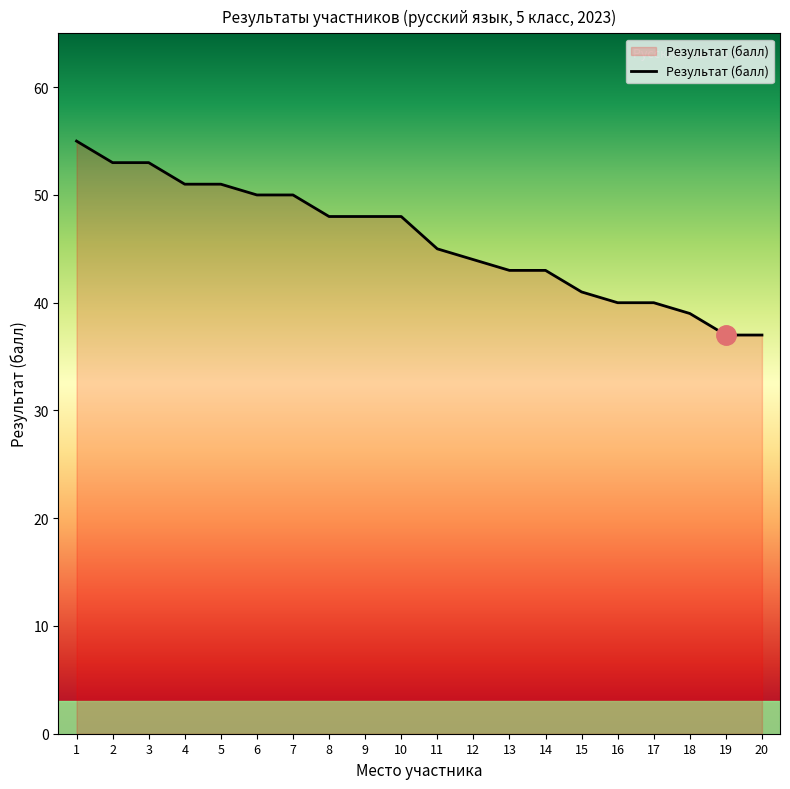

At which label is the value closest to 46?

11